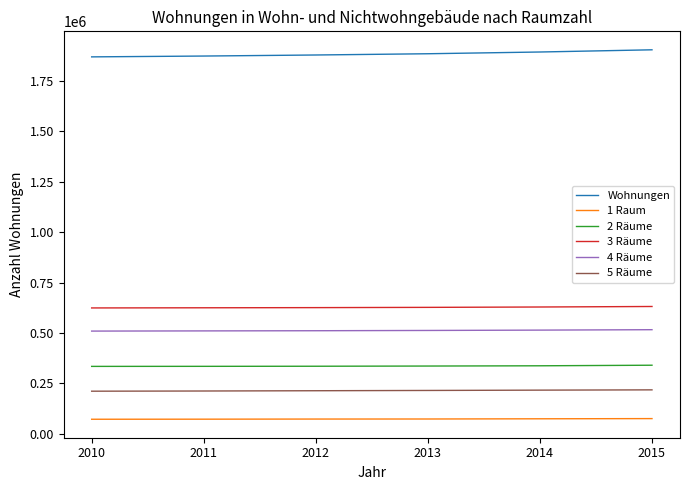

What is the difference between the 2 Räume values at 2015 and 2013?

4097